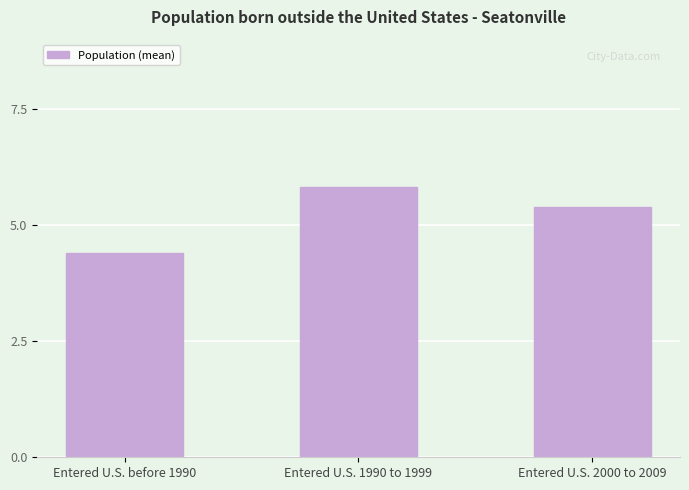

At which category does the chart reach its peak across all series?

Entered U.S. 1990 to 1999